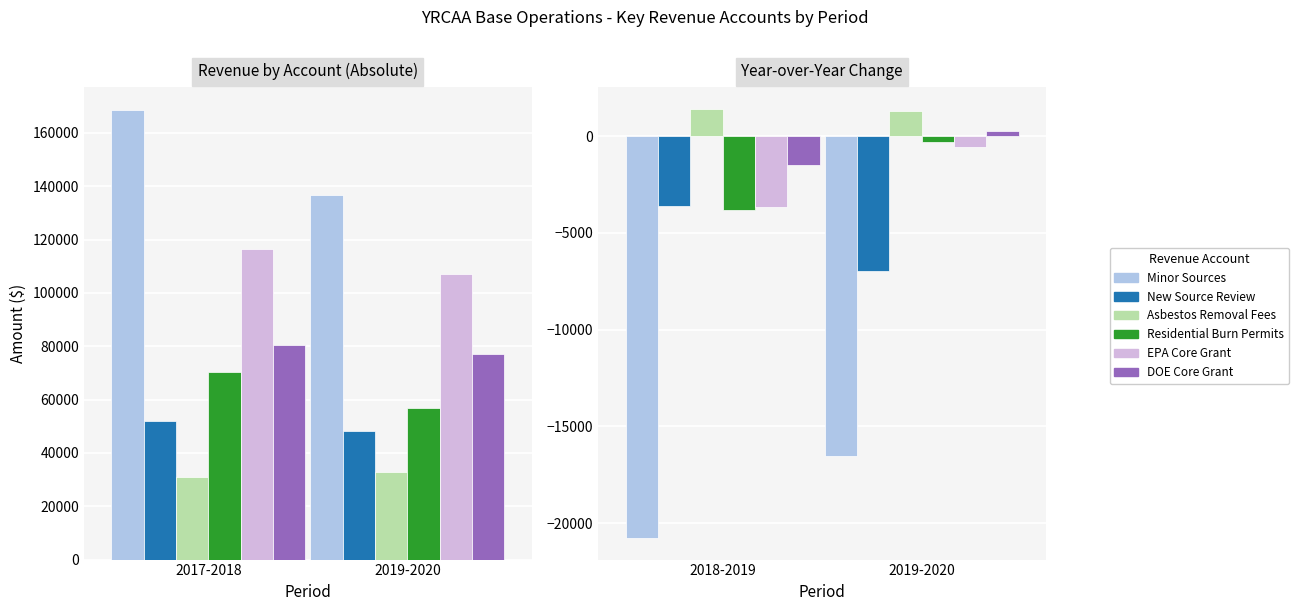

What are all the series names shown in the legend?

Minor Sources, New Source Review, Asbestos Removal Fees, Residential Burn Permits, EPA Core Grant, DOE Core Grant